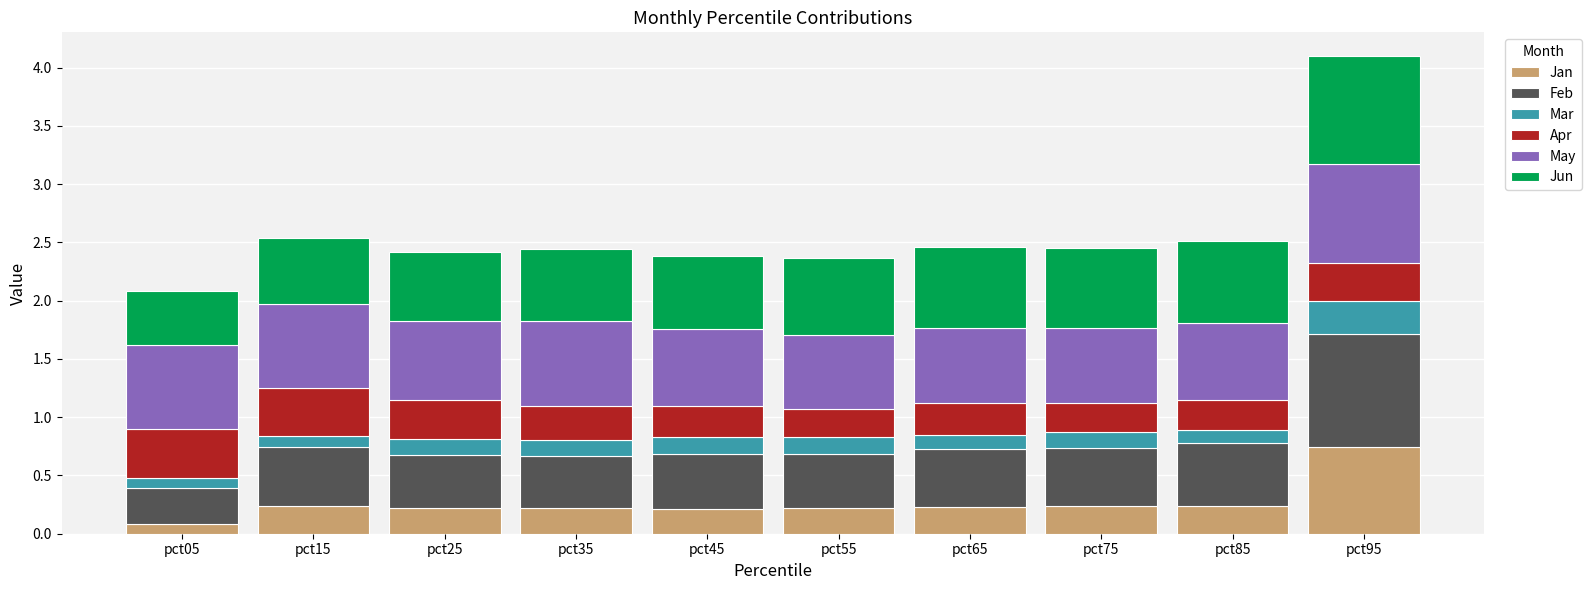

What is the total value across all series at pct75?

2.5